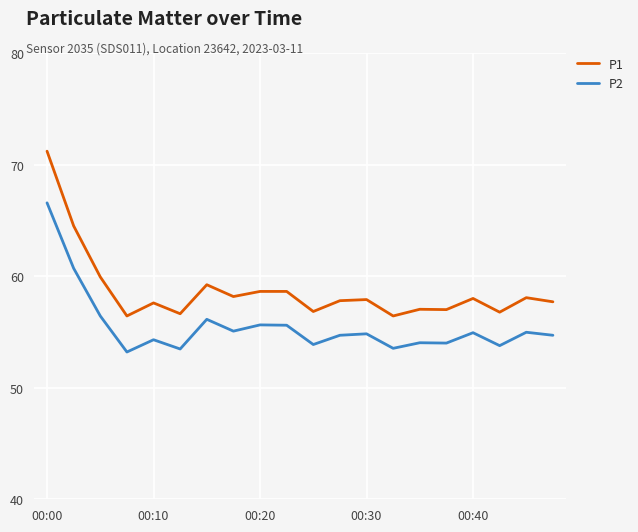

List the series in order of their overall mean, highest first.

P1, P2